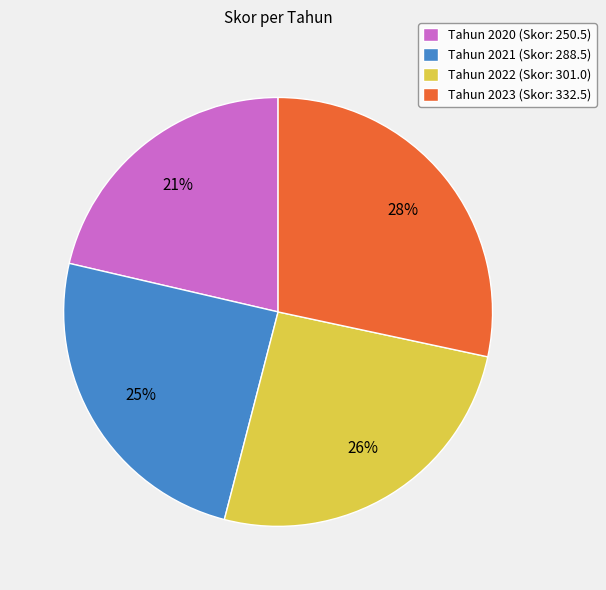

Rank the categories by value from highest to lowest.

Tahun 2023 (Skor: 332.5), Tahun 2022 (Skor: 301.0), Tahun 2021 (Skor: 288.5), Tahun 2020 (Skor: 250.5)